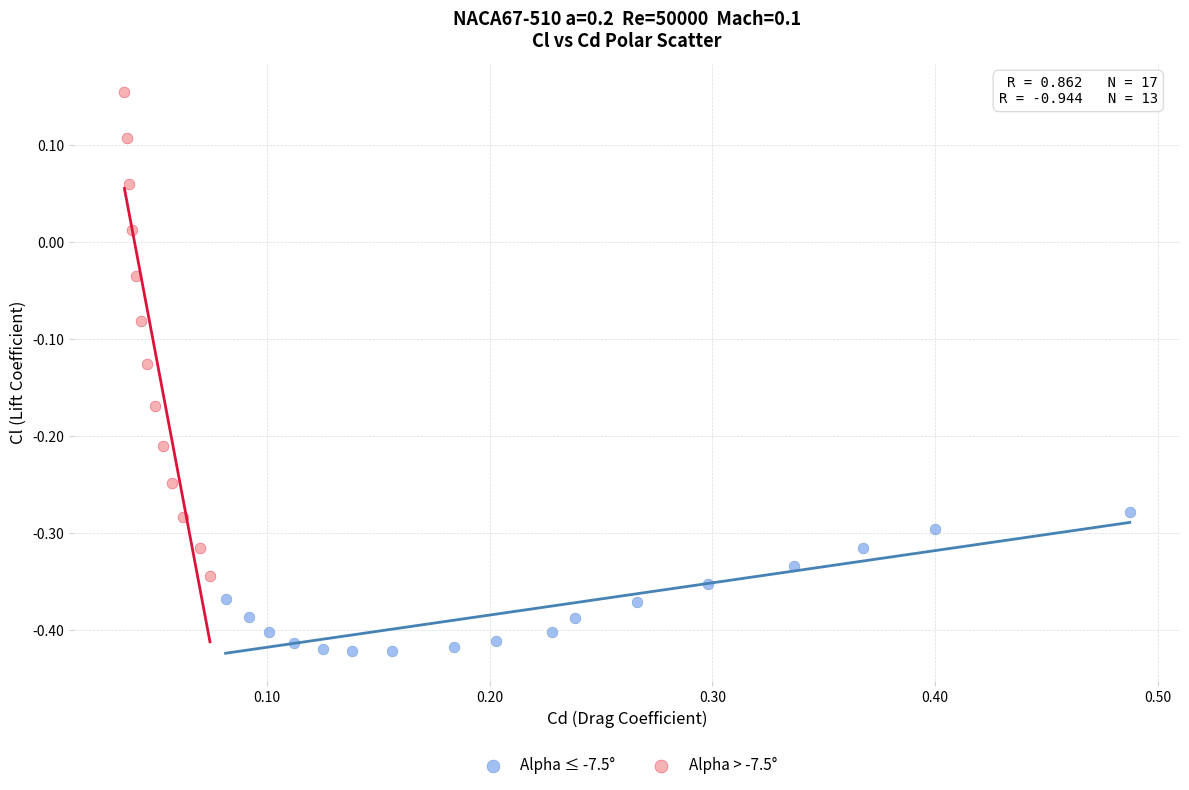

What are all the series names shown in the legend?

Alpha ≤ -7.5°, Alpha > -7.5°